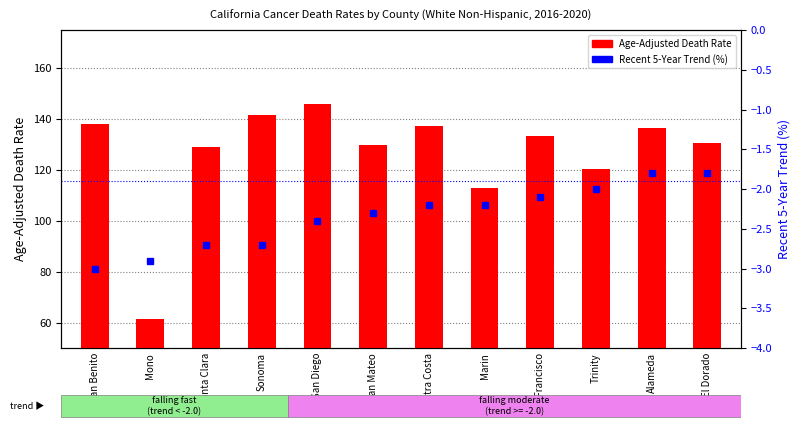

How many data points in Age-Adjusted Death Rate are less than 133?

6